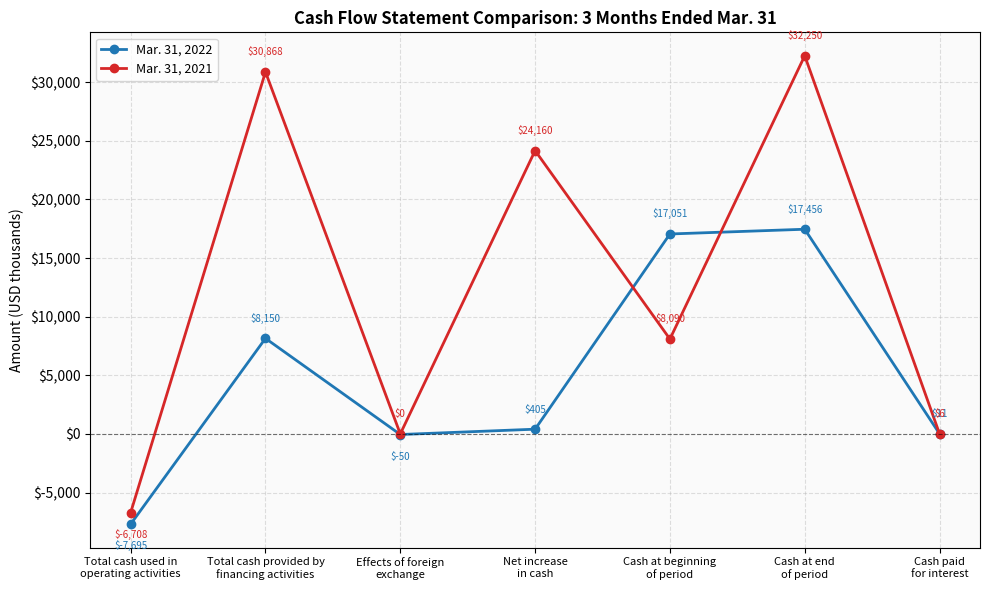

How many interior local valleys does the Mar. 31, 2021 series have?

2